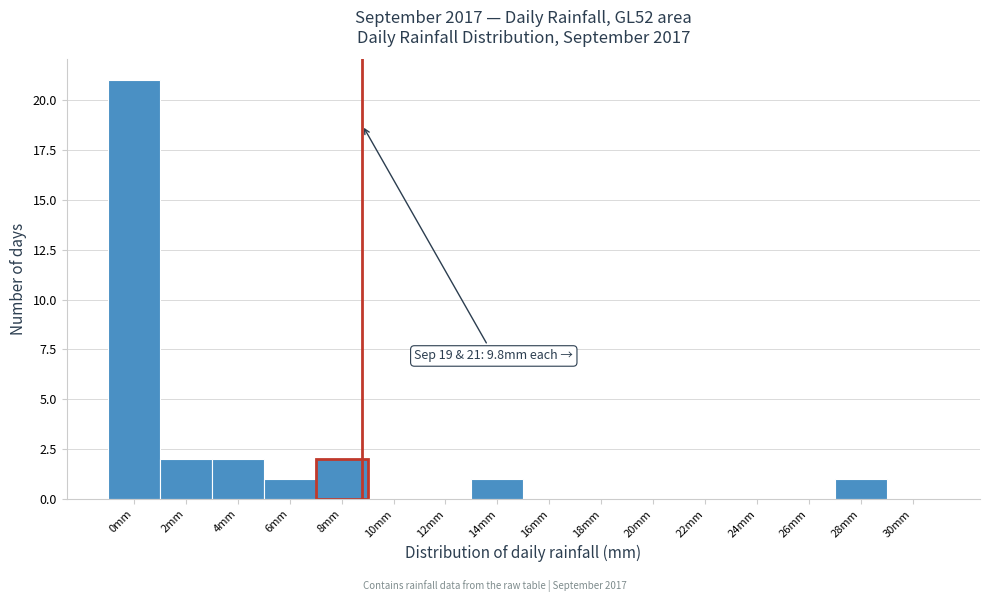

Reading left to right, list all the values displayed in this chart.

0mm=21	2mm=2	4mm=2	6mm=1	8mm=2	10mm=0	12mm=0	14mm=1	16mm=0	18mm=0	20mm=0	22mm=0	24mm=0	26mm=0	28mm=1	30mm=0